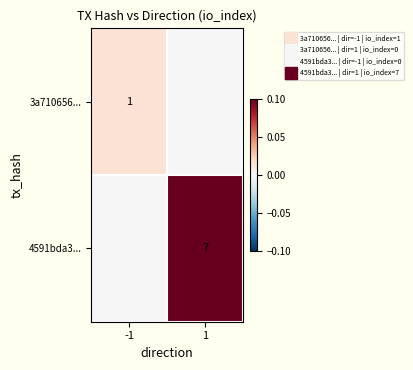

At which category does the chart reach its minimum across all series?

1